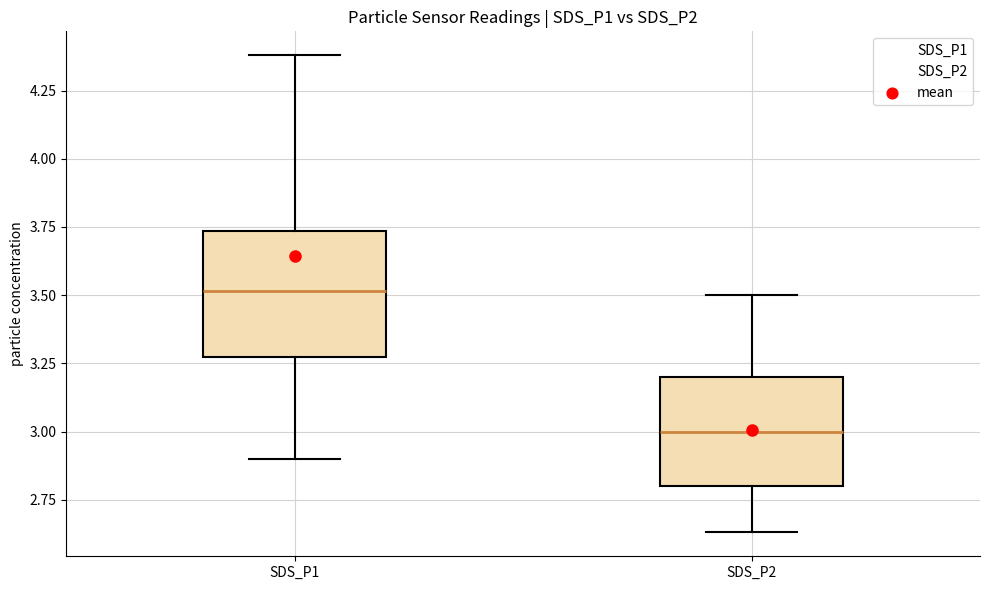

Which box is the tallest, from its lower edge to its upper edge?

SDS_P1